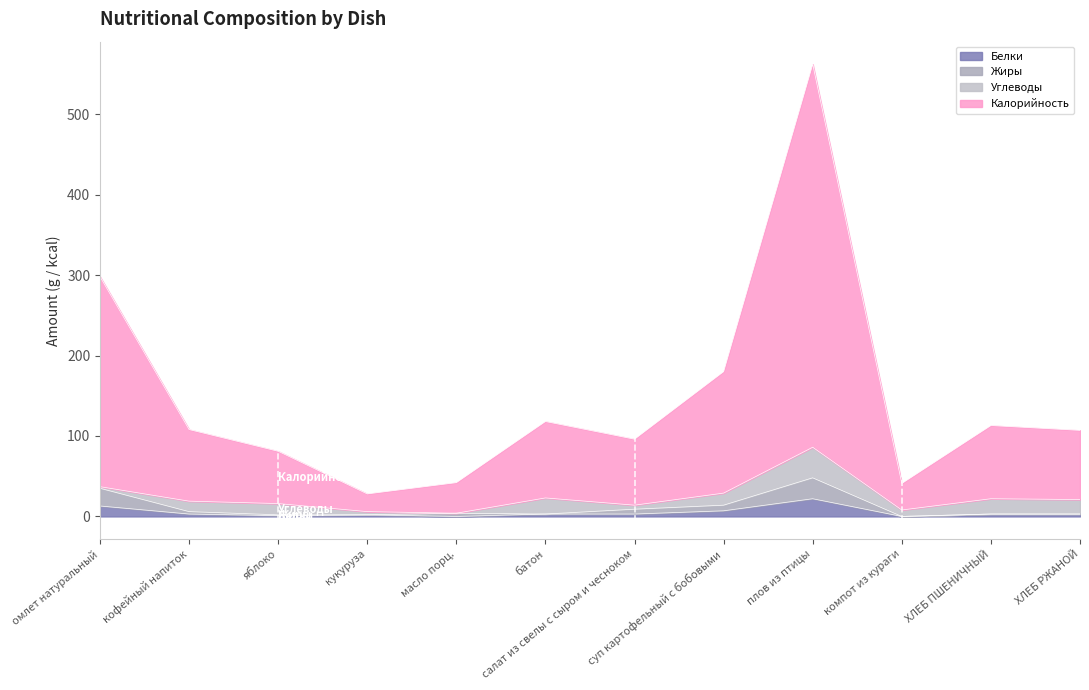

At how many categories does at least one series exceed 507?

1